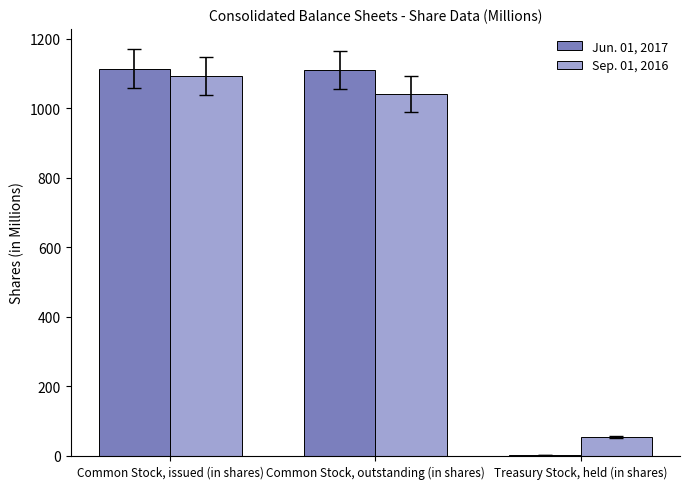

Rank the series by their average value, from lowest to highest.

Sep. 01, 2016, Jun. 01, 2017